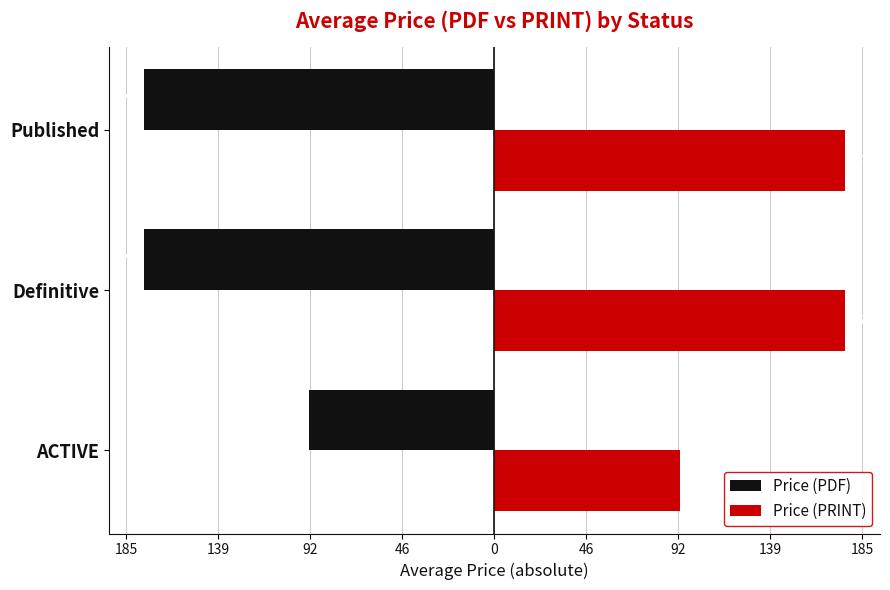

What are all the series names shown in the legend?

Price (PDF), Price (PRINT)